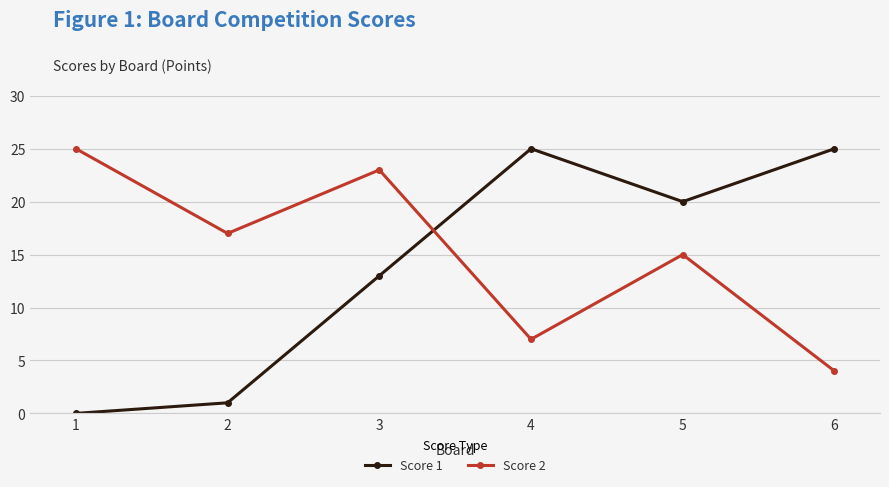

What is the minimum value for Score 2?

4